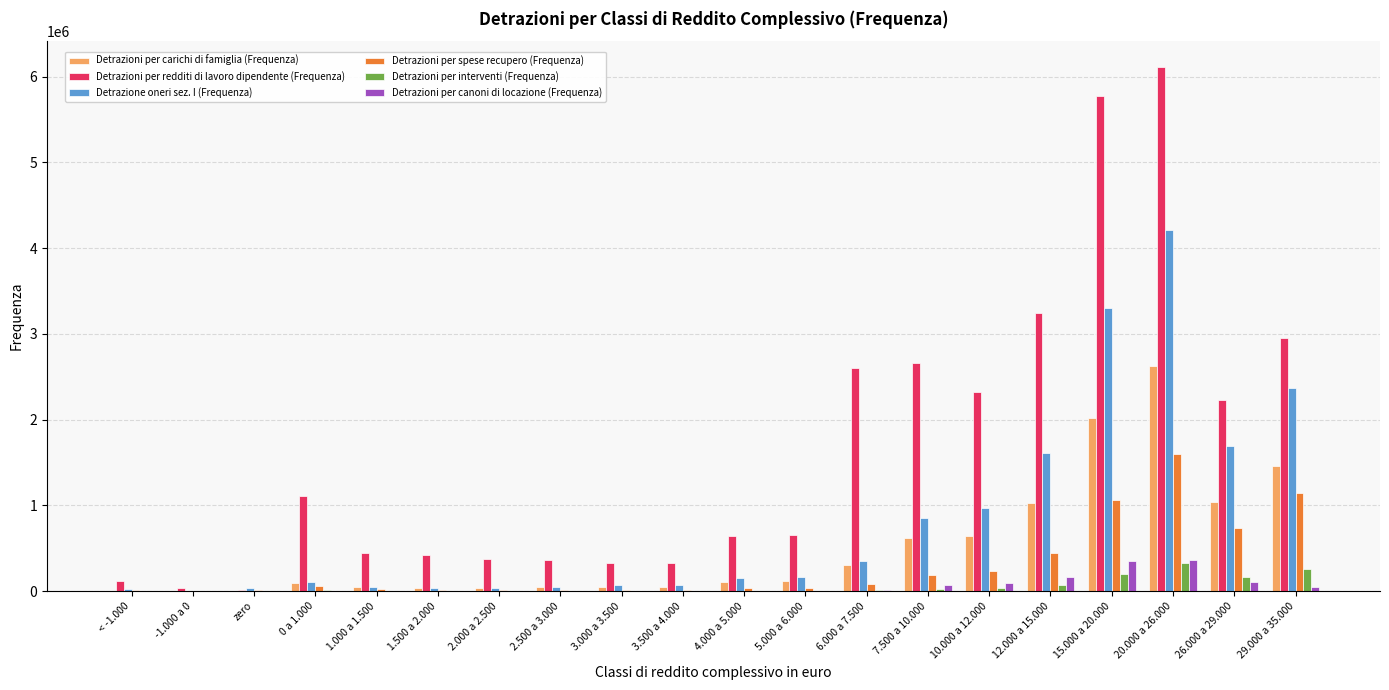

Is the value of Detrazione oneri sez. I (Frequenza) at < -1.000 greater than the value of Detrazioni per carichi di famiglia (Frequenza) at 6.000 a 7.500?

No